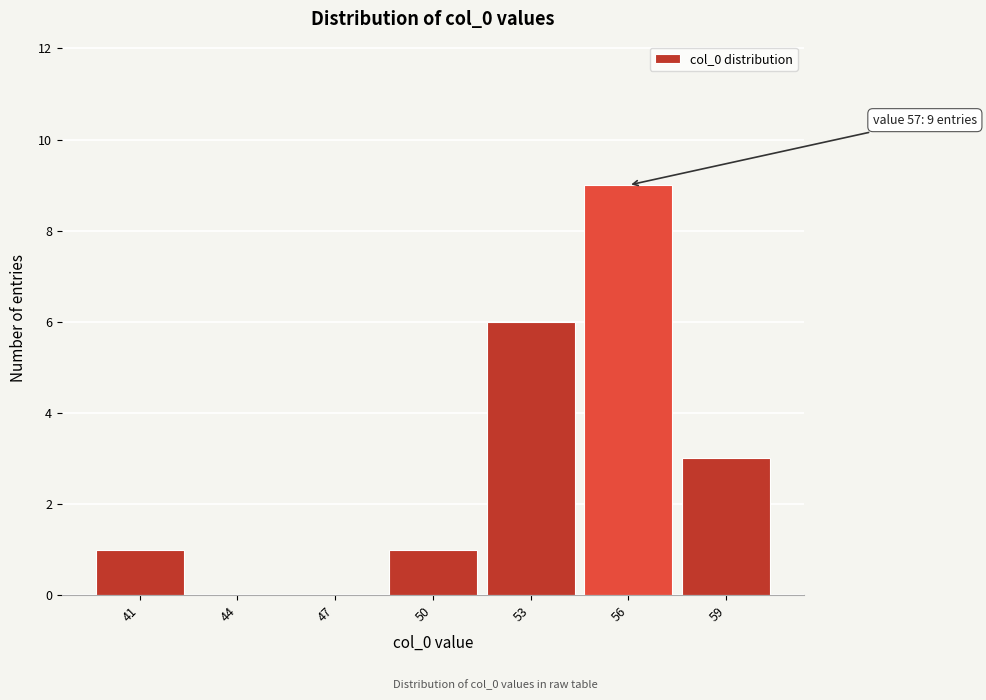

Reading left to right, list all the values displayed in this chart.

41=1	44=0	47=0	50=1	53=6	56=9	59=3